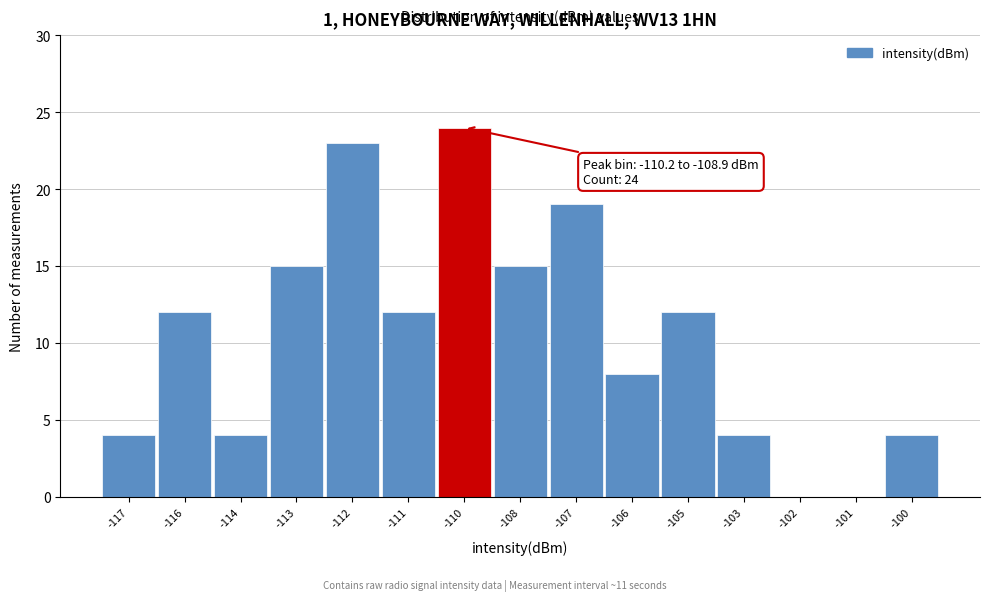

Reading left to right, what are all the values shown in this chart?

-117=4	-116=12	-114=4	-113=15	-112=23	-111=12	-110=24	-108=15	-107=19	-106=8	-105=12	-103=4	-102=0	-101=0	-100=4